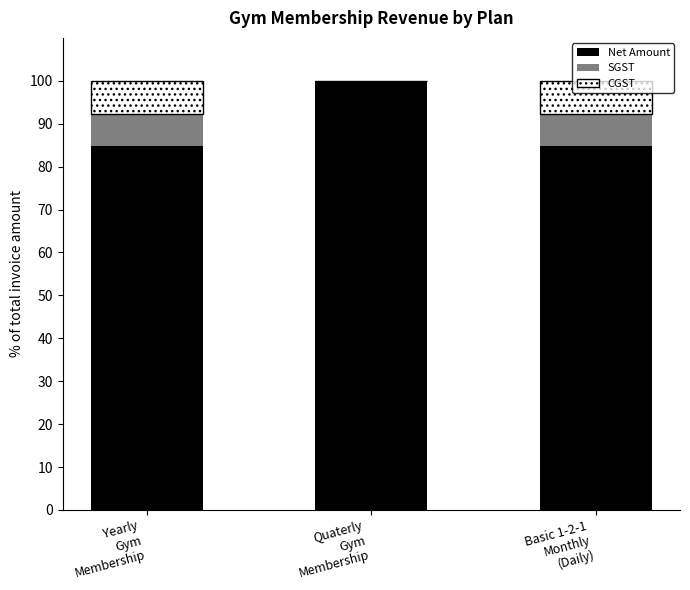

What is the highest value of the Net Amount series?

100.0